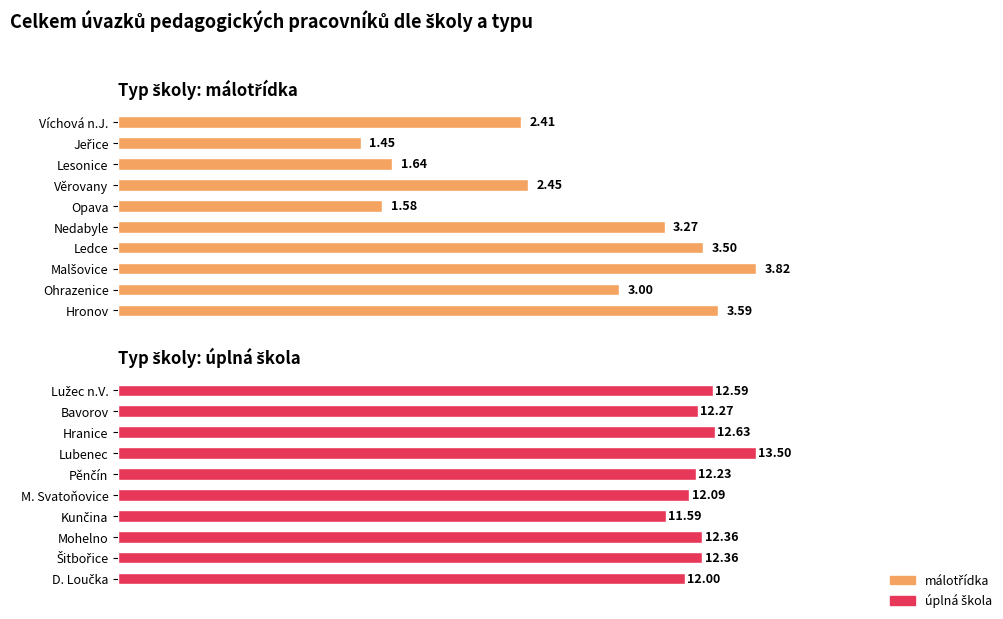

Is it true that málotřídka equals 0.8 at Věrovany?

False